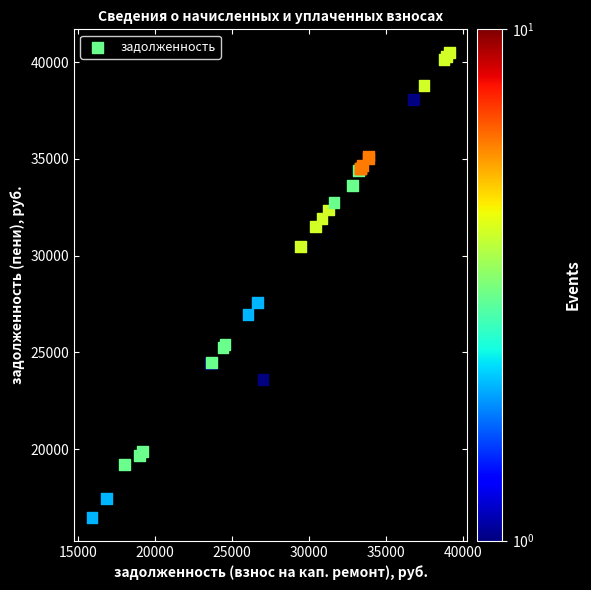

What Y value in the scatter plot is closest to 28480?

27597.7